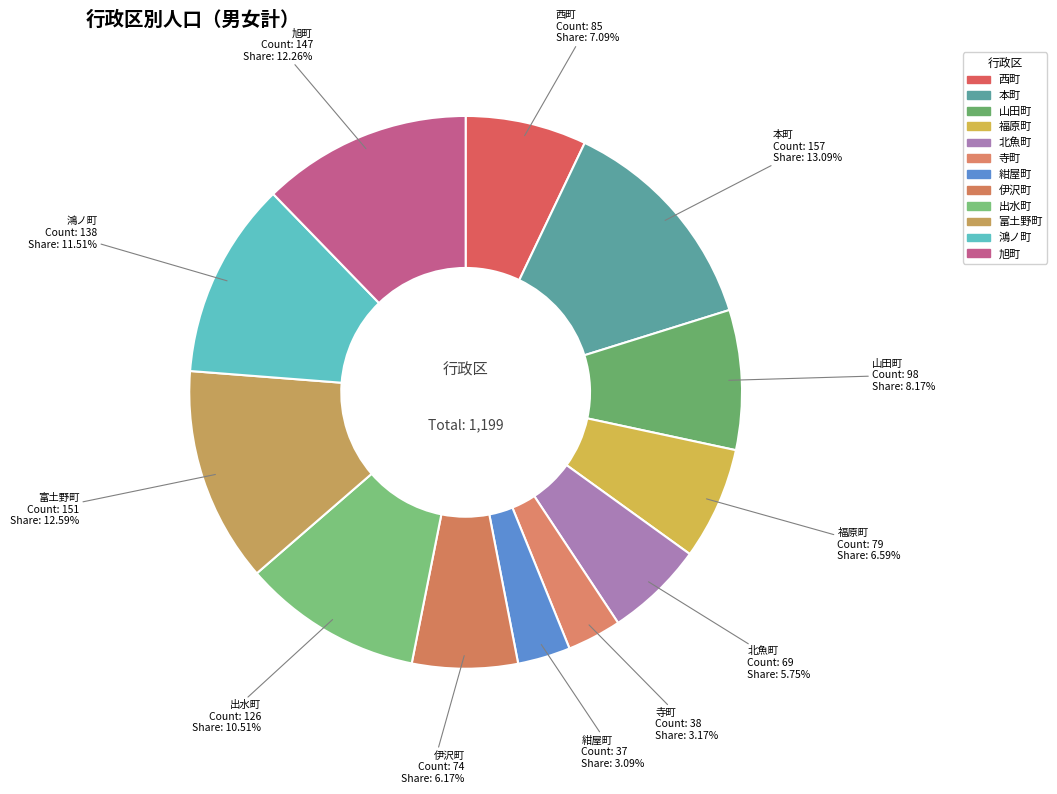

Combined, do 旭町 and 寺町 account for over 50%?

No